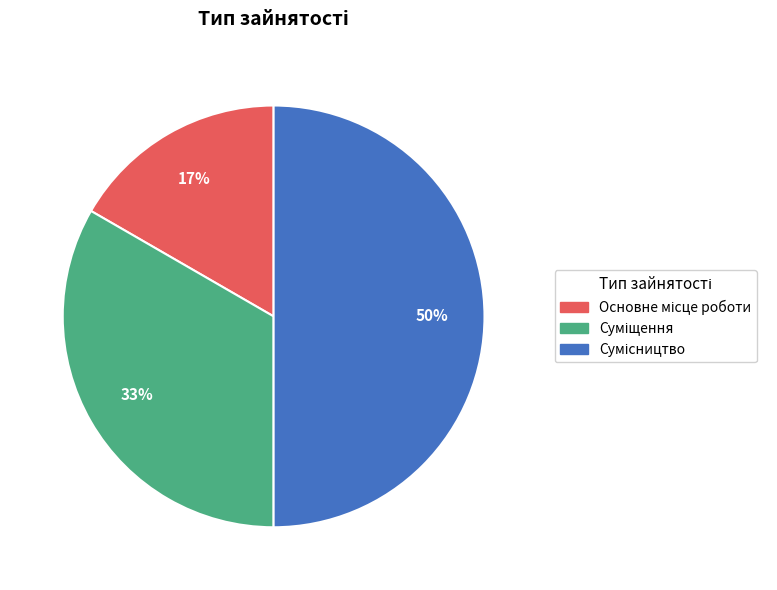

To the nearest percent, what is the average slice percentage?

33%